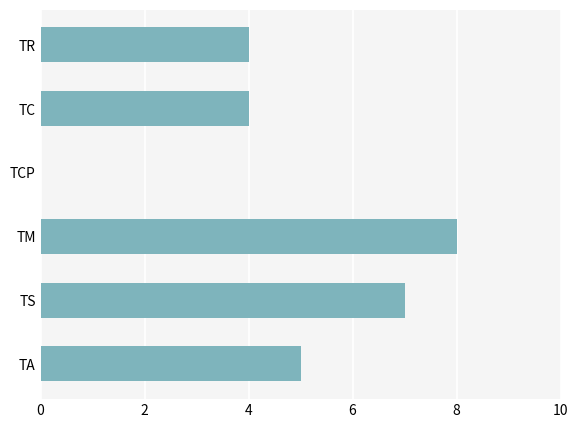

What value does the data have at TS?

7